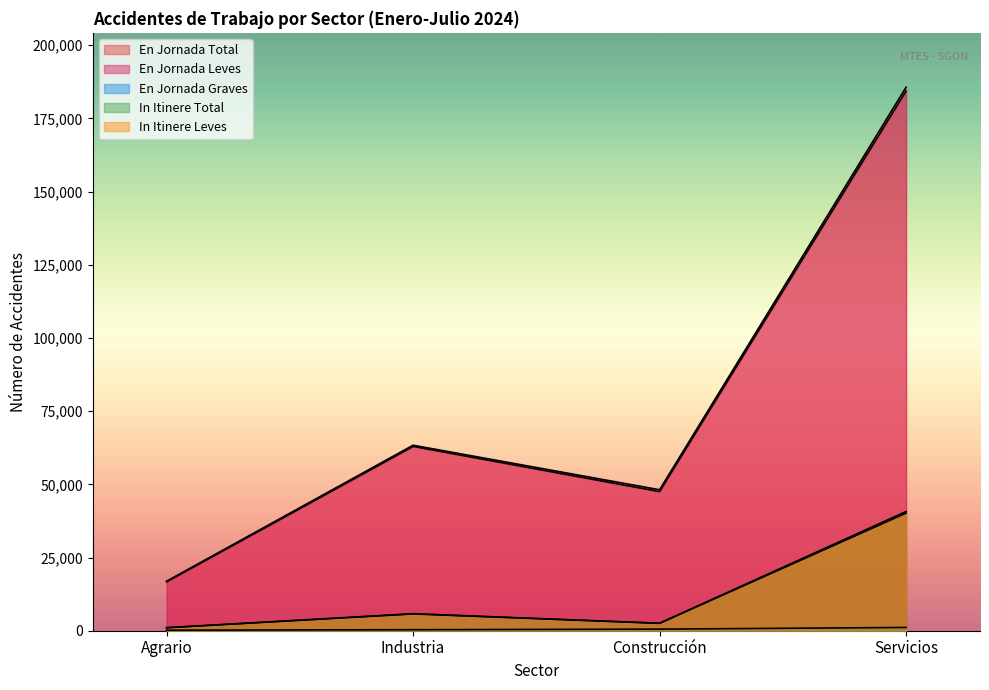

Reading right to left, what are all the values shown in this chart?

En Jornada Total: Servicios=185625	Construcción=48142	Industria=63344	Agrario=16916
En Jornada Leves: Servicios=184324	Construcción=47519	Industria=62941	Agrario=16704
En Jornada Graves: Servicios=1120	Construcción=541	Industria=344	Agrario=181
In Itinere Total: Servicios=40705	Construcción=2562	Industria=5812	Agrario=1038
In Itinere Leves: Servicios=40159	Construcción=2517	Industria=5730	Agrario=1010